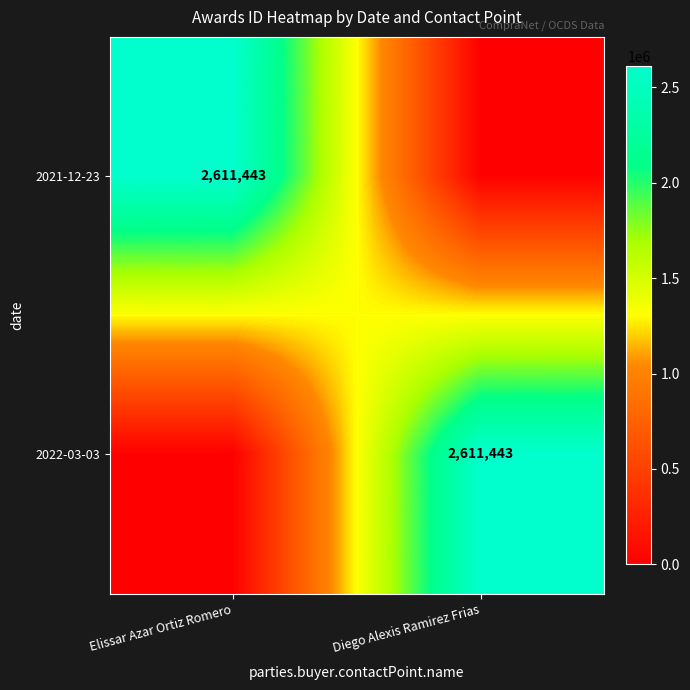

What is the total value across all series at Elissar Azar Ortiz Romero?

2611443